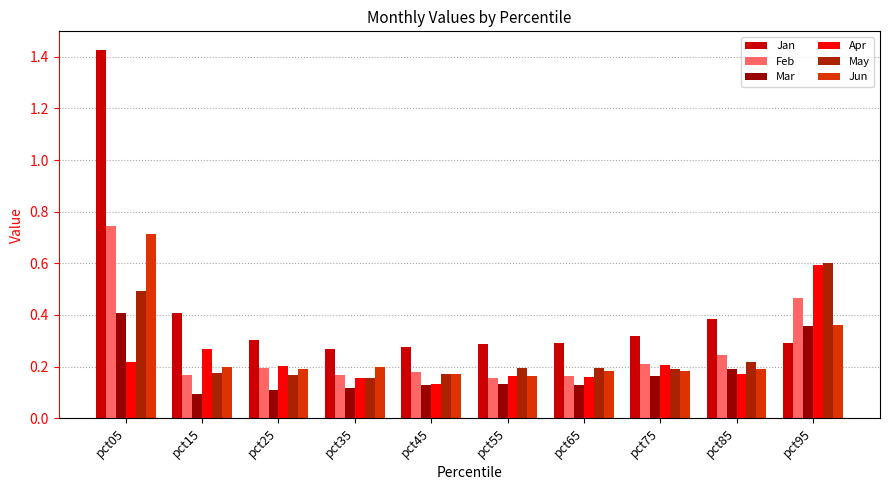

The Jun series shows 0.3 at pct45. True or false?

False